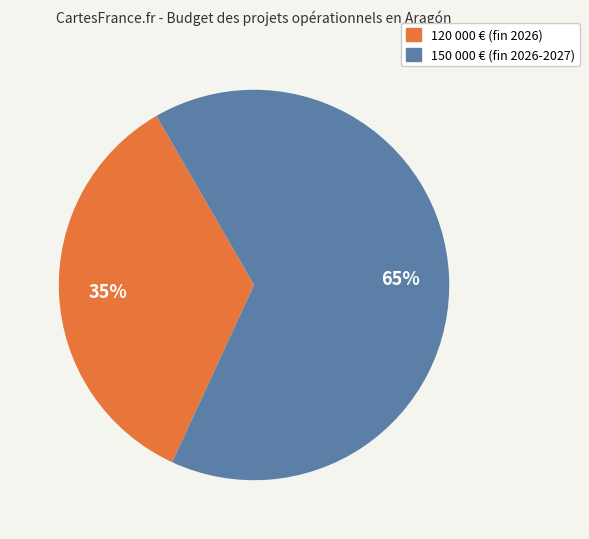

Is there a majority slice in this chart?

Yes